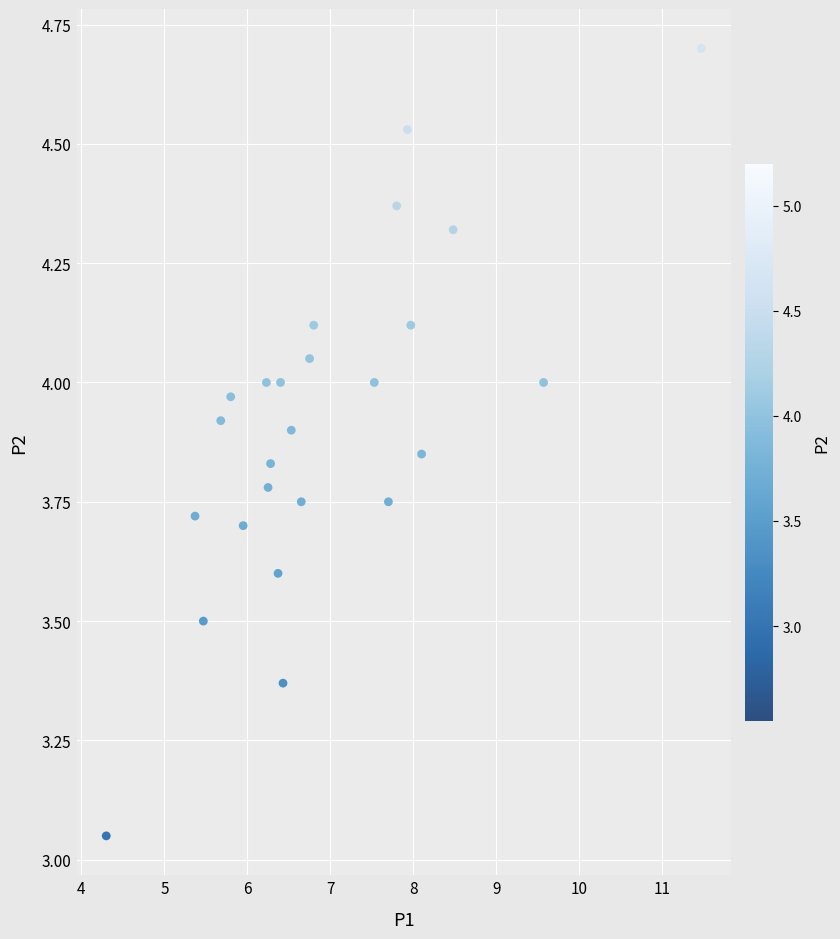

What is the range of X values (max minus min)?

7.2